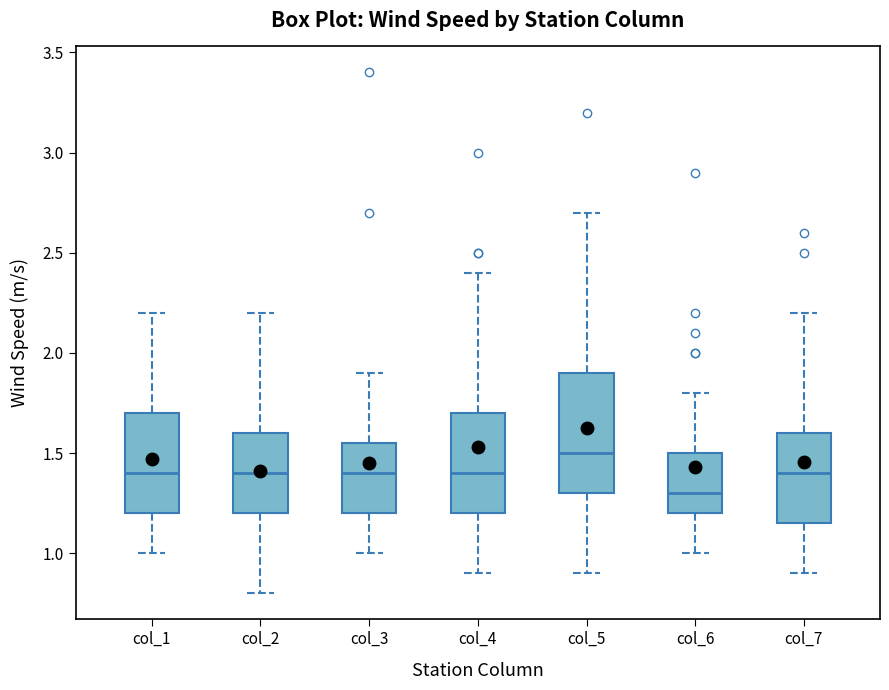

Reading left to right, transcribe this box plot: for each box, give where its median line is, the range the box spans, and where its two whiskers end, as read against the y-axis. The values are not printed on the chart, so give them approximately, as read against the axis.

col_1: median 1.40, box 1.20 to 1.70, whiskers 1.00 to 2.20
col_2: median 1.40, box 1.20 to 1.60, whiskers 0.80 to 2.20
col_3: median 1.40, box 1.20 to 1.55, whiskers 1.00 to 1.90
col_4: median 1.40, box 1.20 to 1.70, whiskers 0.90 to 2.40
col_5: median 1.50, box 1.30 to 1.90, whiskers 0.90 to 2.70
col_6: median 1.30, box 1.20 to 1.50, whiskers 1.00 to 1.80
col_7: median 1.40, box 1.15 to 1.60, whiskers 0.90 to 2.20